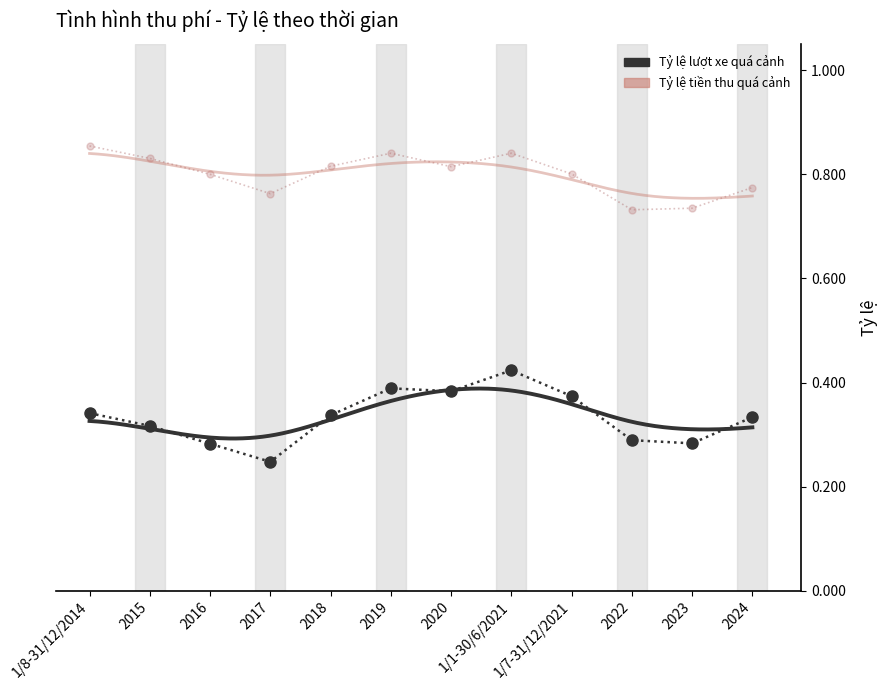

True or false: Tỷ lệ tiền thu quá cảnh and Tỷ lệ lượt xe quá cảnh cross at least once.

False